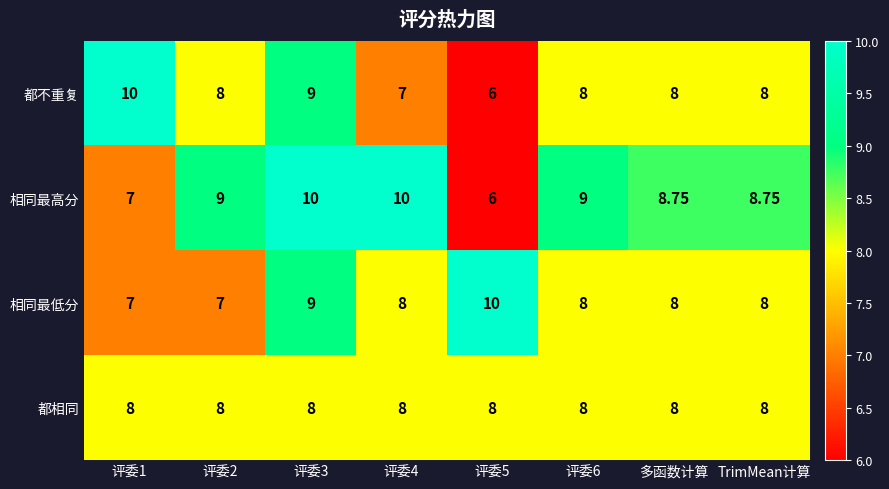

What is the minimum value shown in the chart?

6.0